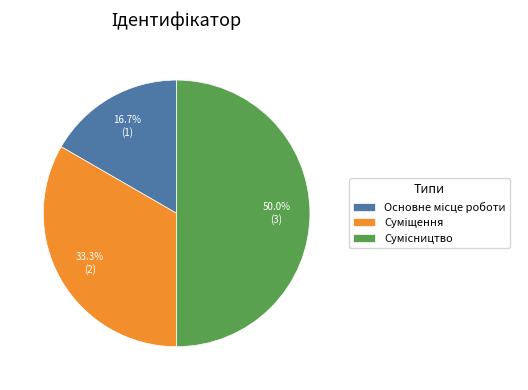

Count the number of slices in the pie.

3